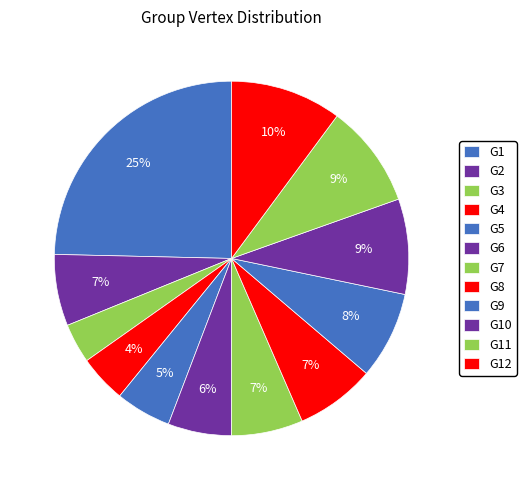

To the nearest percent, what portion does G3 represent?

4%